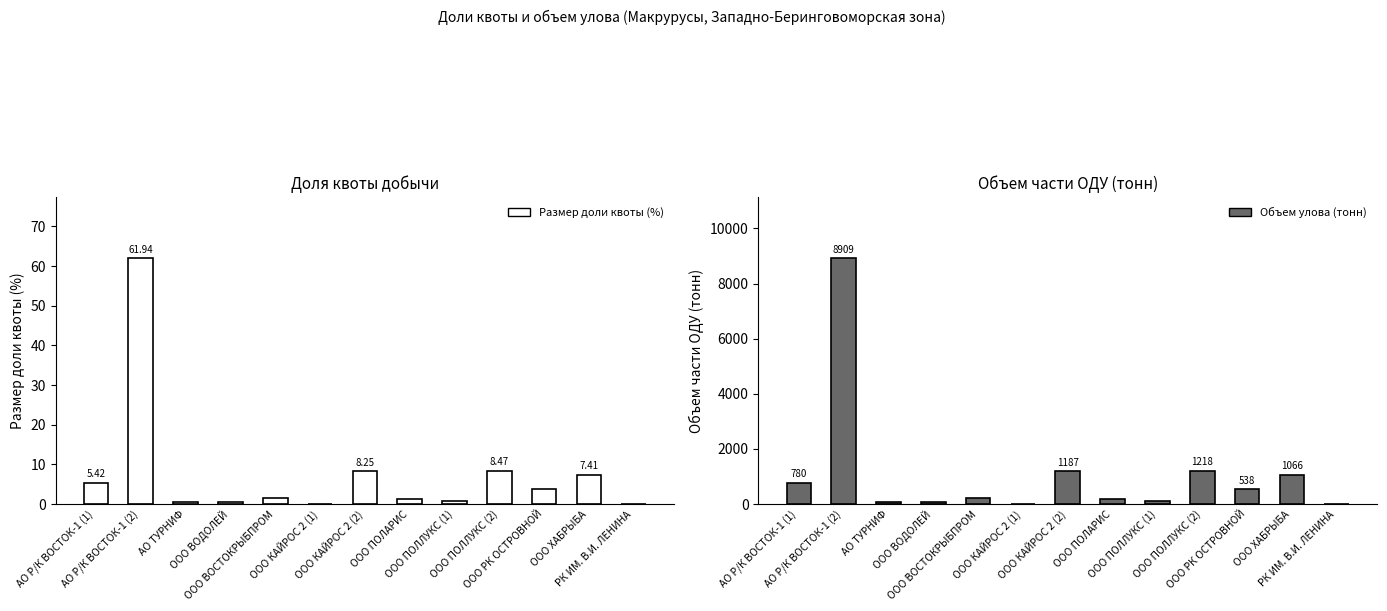

What is the average value of the Объем улова (тонн) series?

1106.3